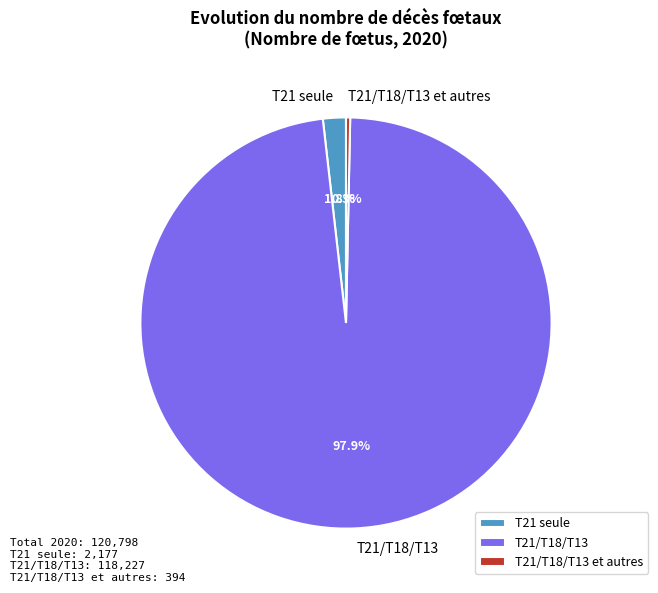

Which slice is the smallest?

T21/T18/T13 et autres